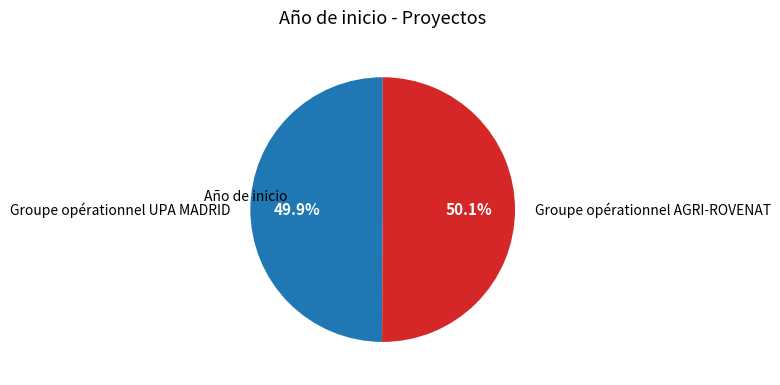

Combined, do Groupe opérationnel UPA MADRID and Groupe opérationnel AGRI-ROVENAT account for over 50%?

Yes